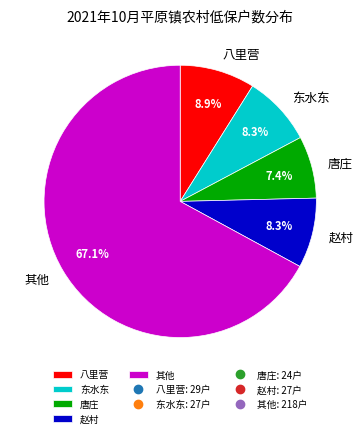

Which slice is the largest?

其他